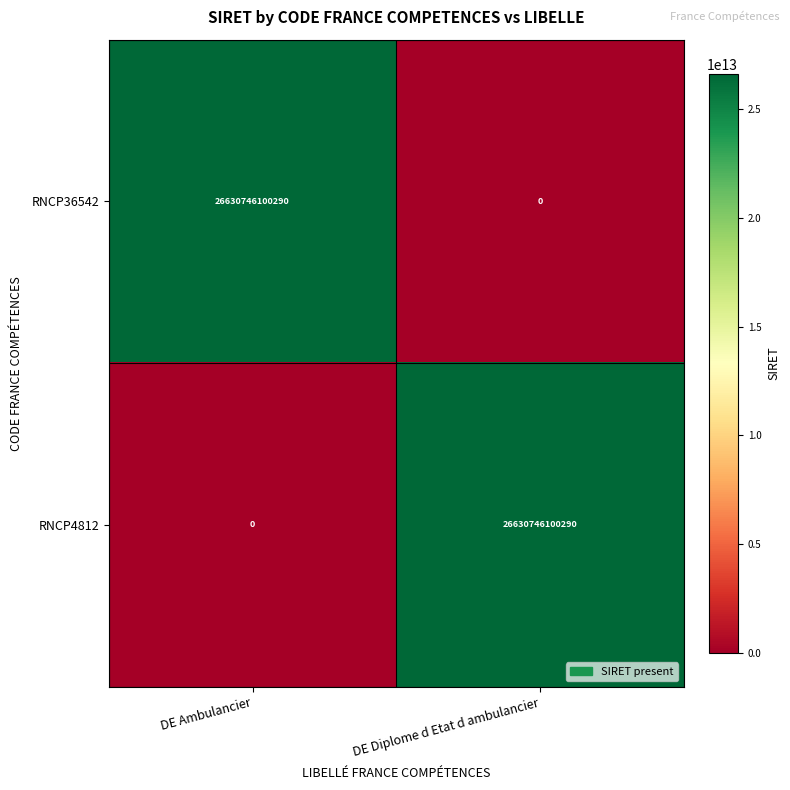

What is the total value across all series at DE Diplome d Etat d ambulancier?

26630746100290